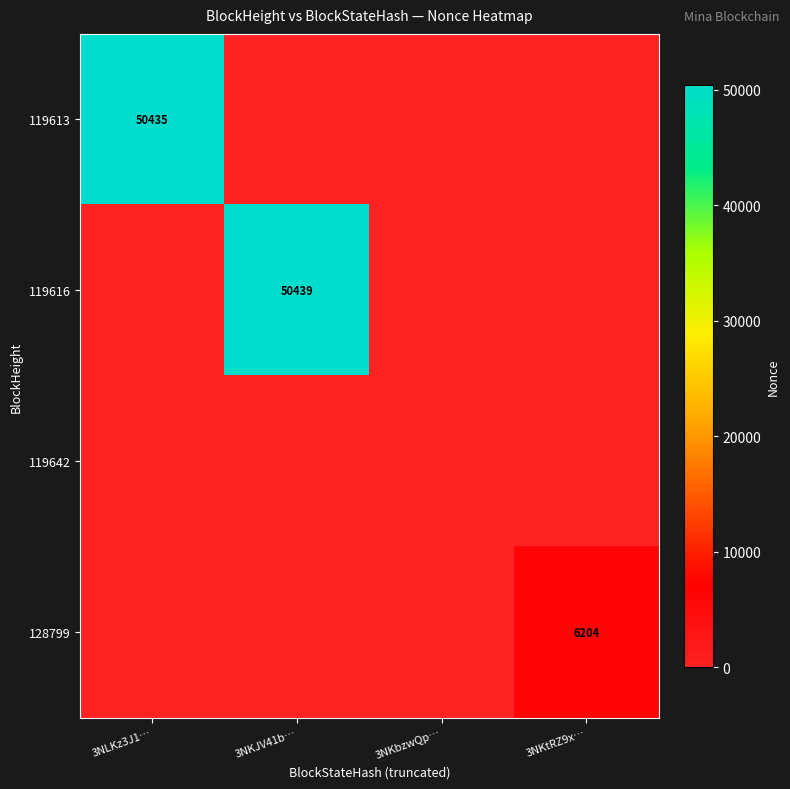

The value of 128799 at 3NKtRZ9x… is 9552. True or false?

False